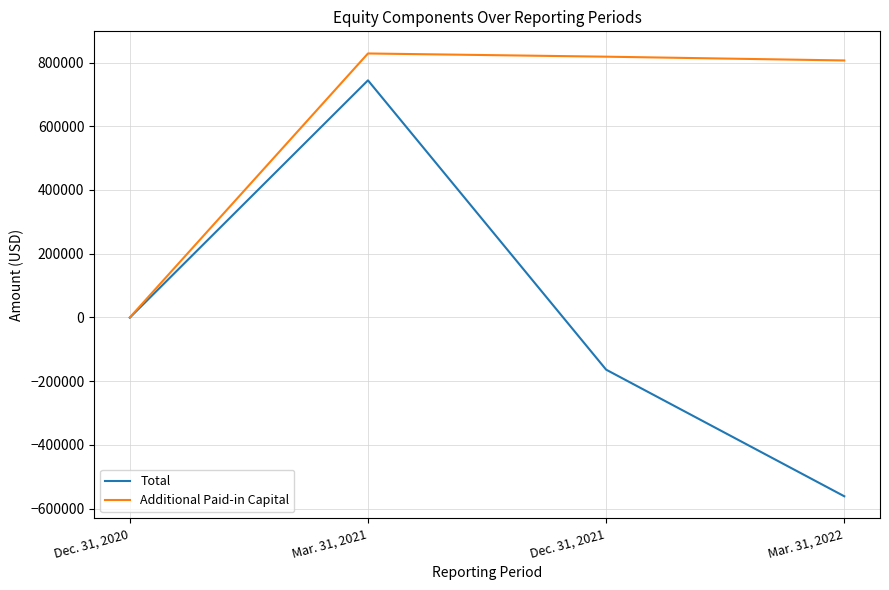

What is the minimum value shown in the chart?

-561144